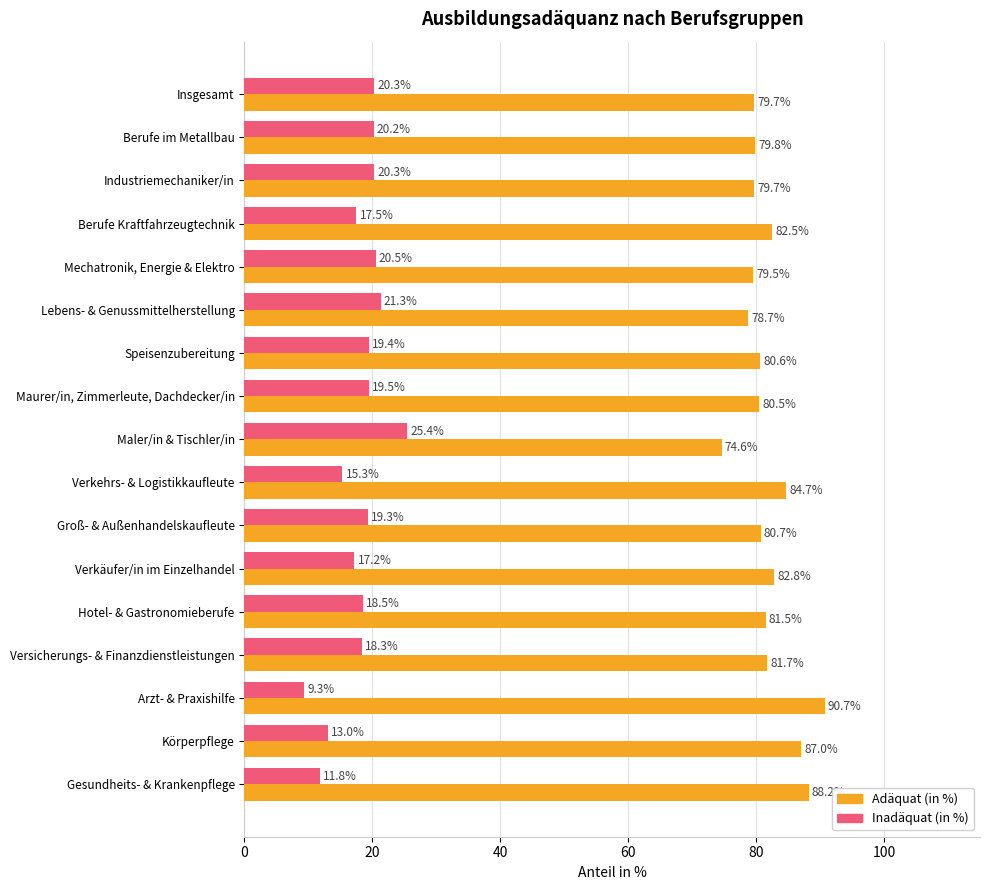

The value of Adäquat (in %) at Körperpflege is 156.6. True or false?

False